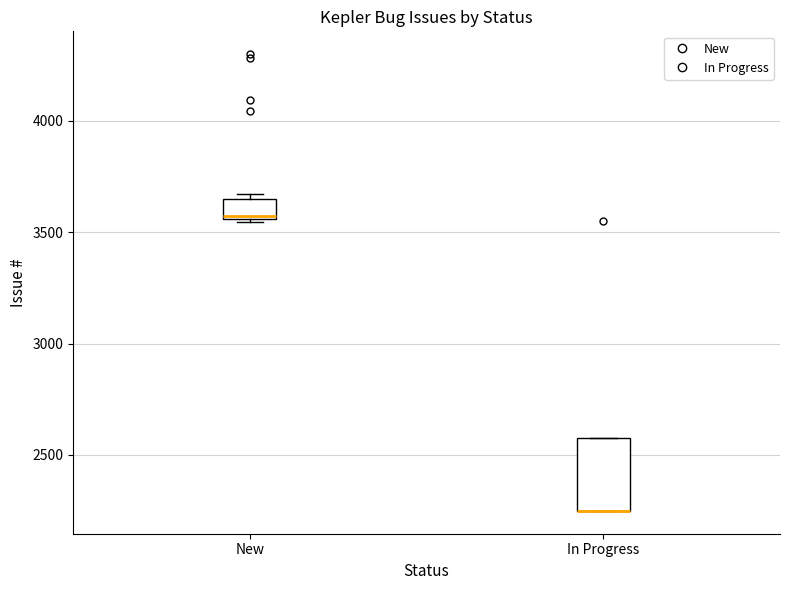

Where is the upper edge of the box for New on the y-axis? The values are not printed on the chart, so give them approximately, as read against the axis.

3650